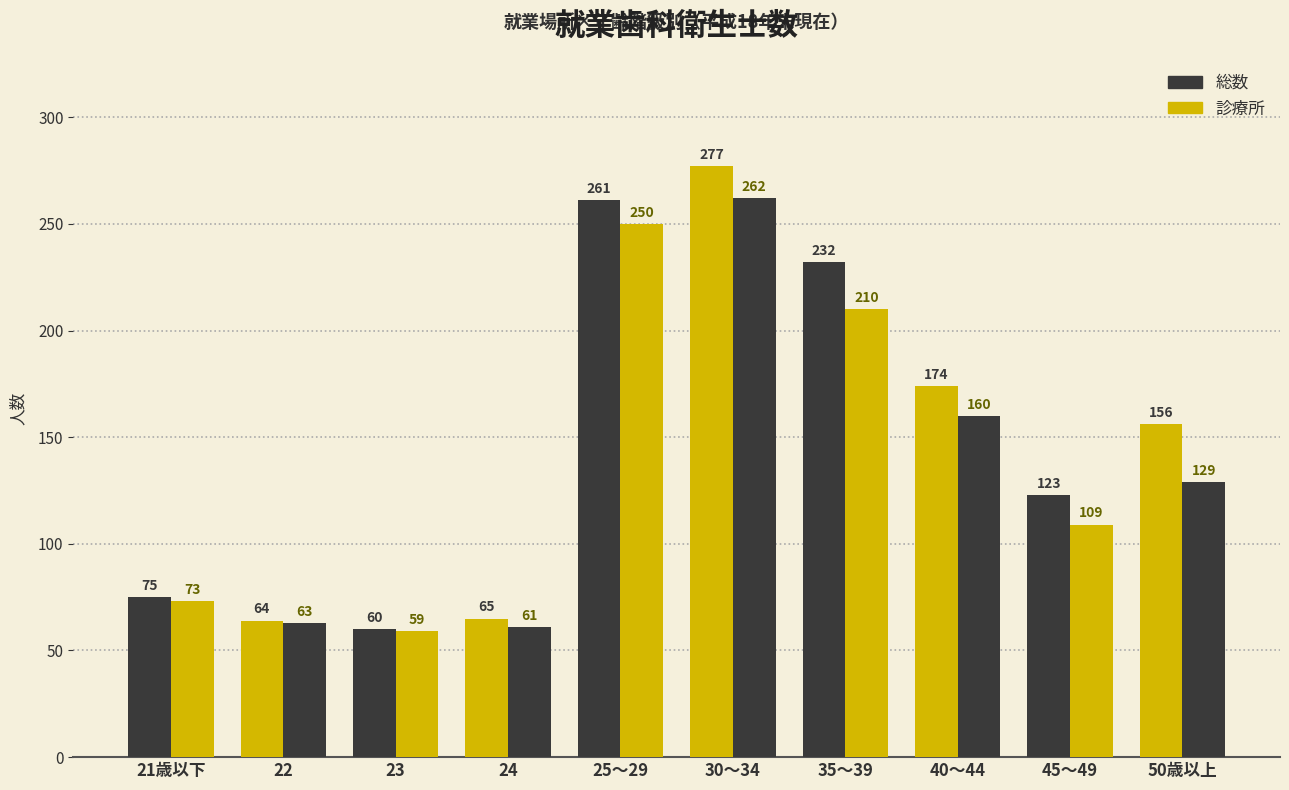

Which series has the largest total across all categories?

総数